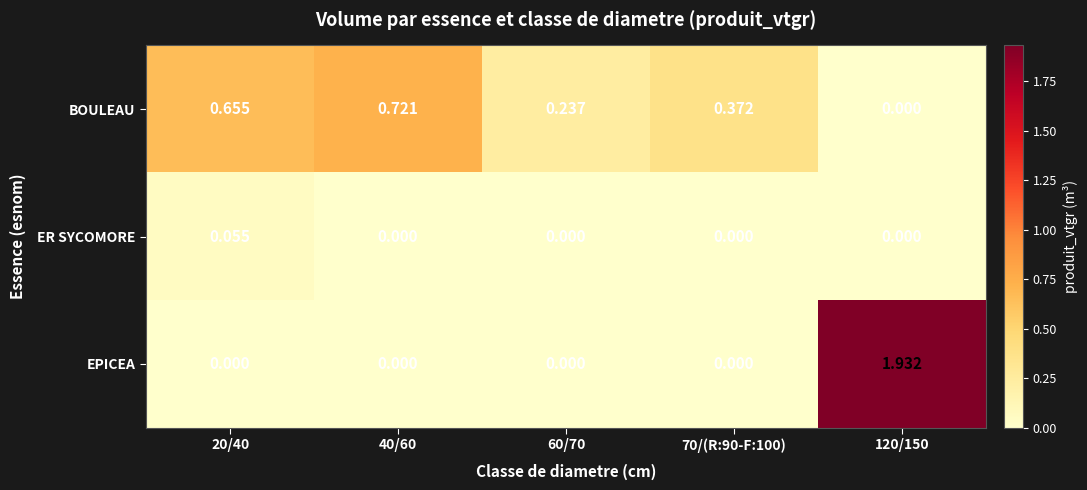

Which series changed the most between 20/40 and 60/70?

BOULEAU